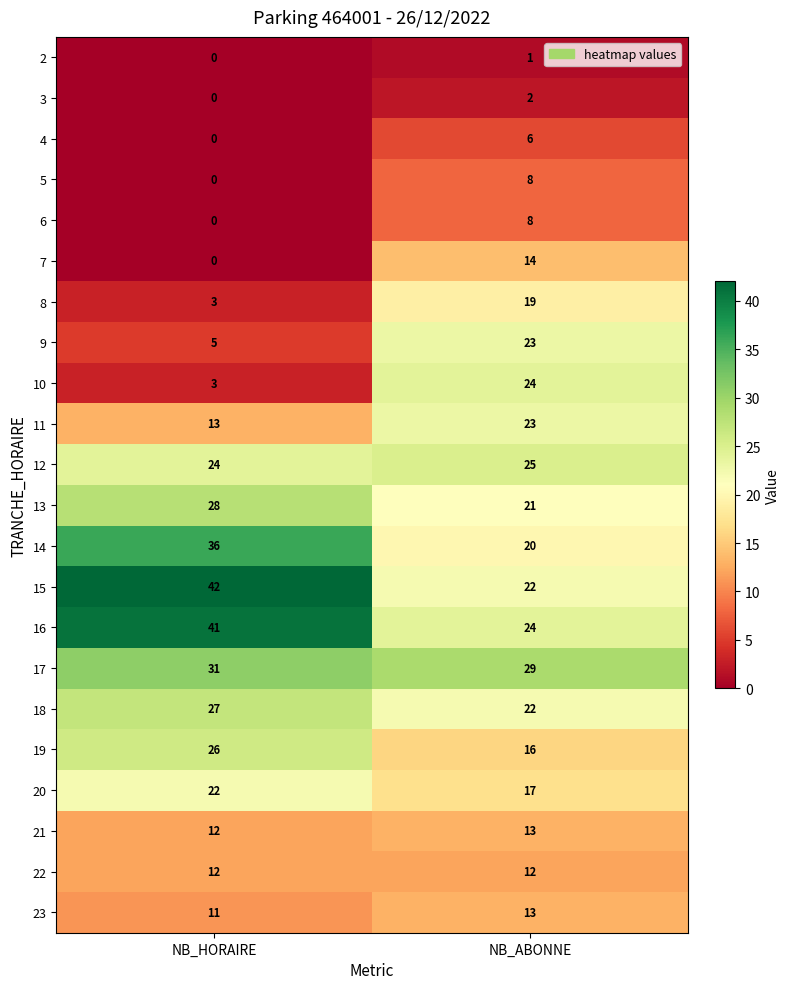

What is the approximate value of 21 at NB_ABONNE?

13